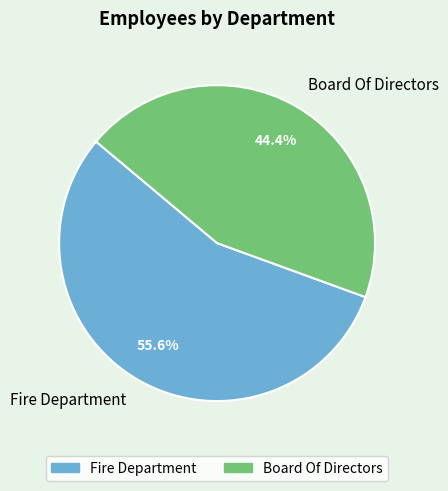

Rank the categories by value from lowest to highest.

Board Of Directors, Fire Department